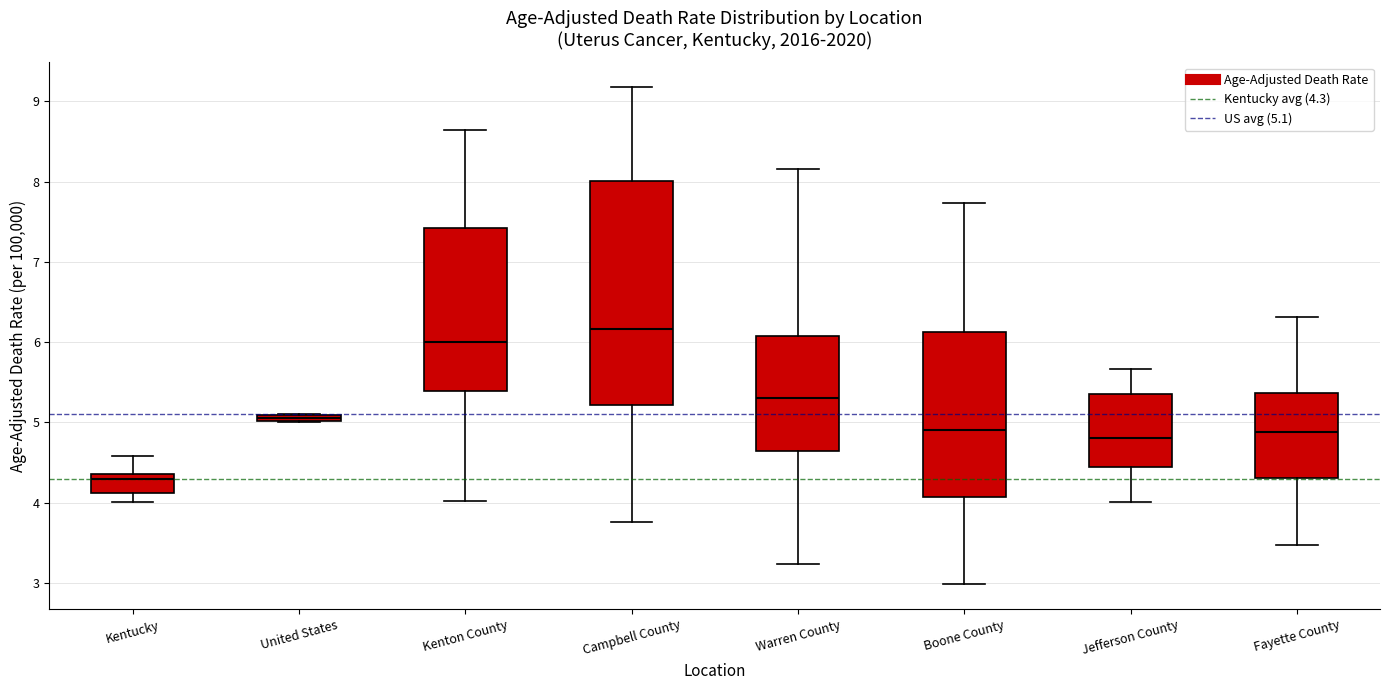

Which box is the tallest, from its lower edge to its upper edge?

Campbell County